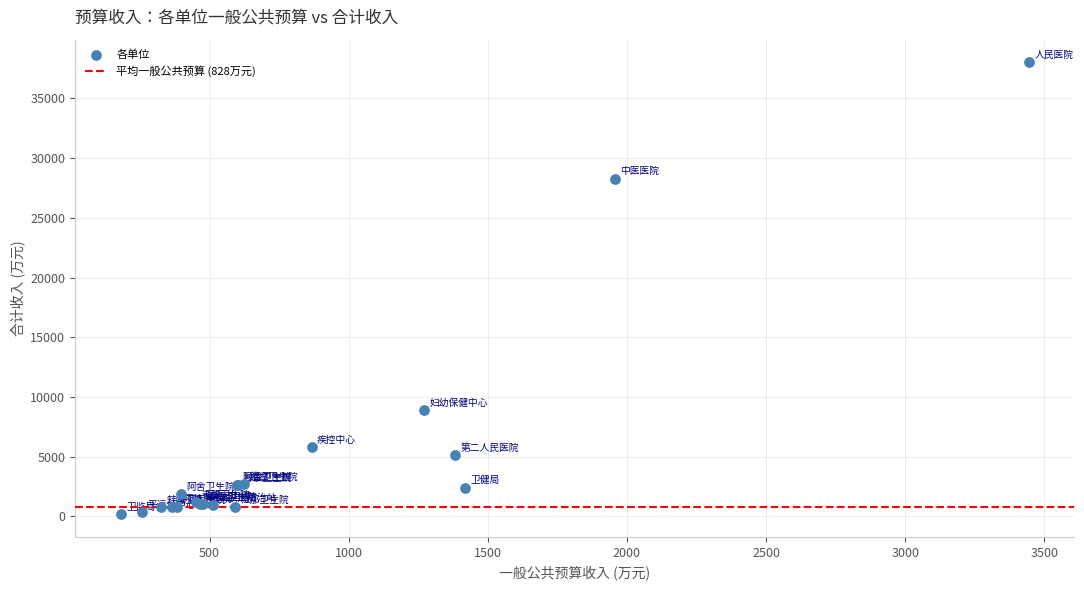

What Y value in the scatter plot is closest to 19102?

28283.6